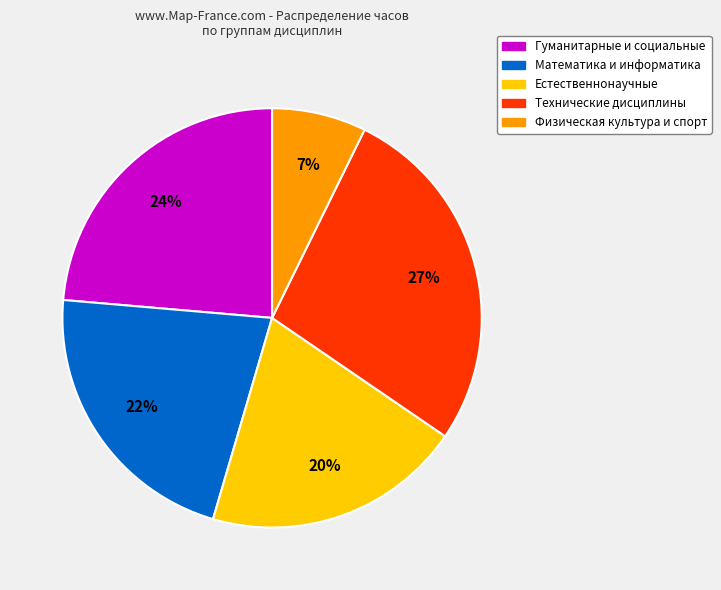

To the nearest percent, what is the average slice percentage?

20%